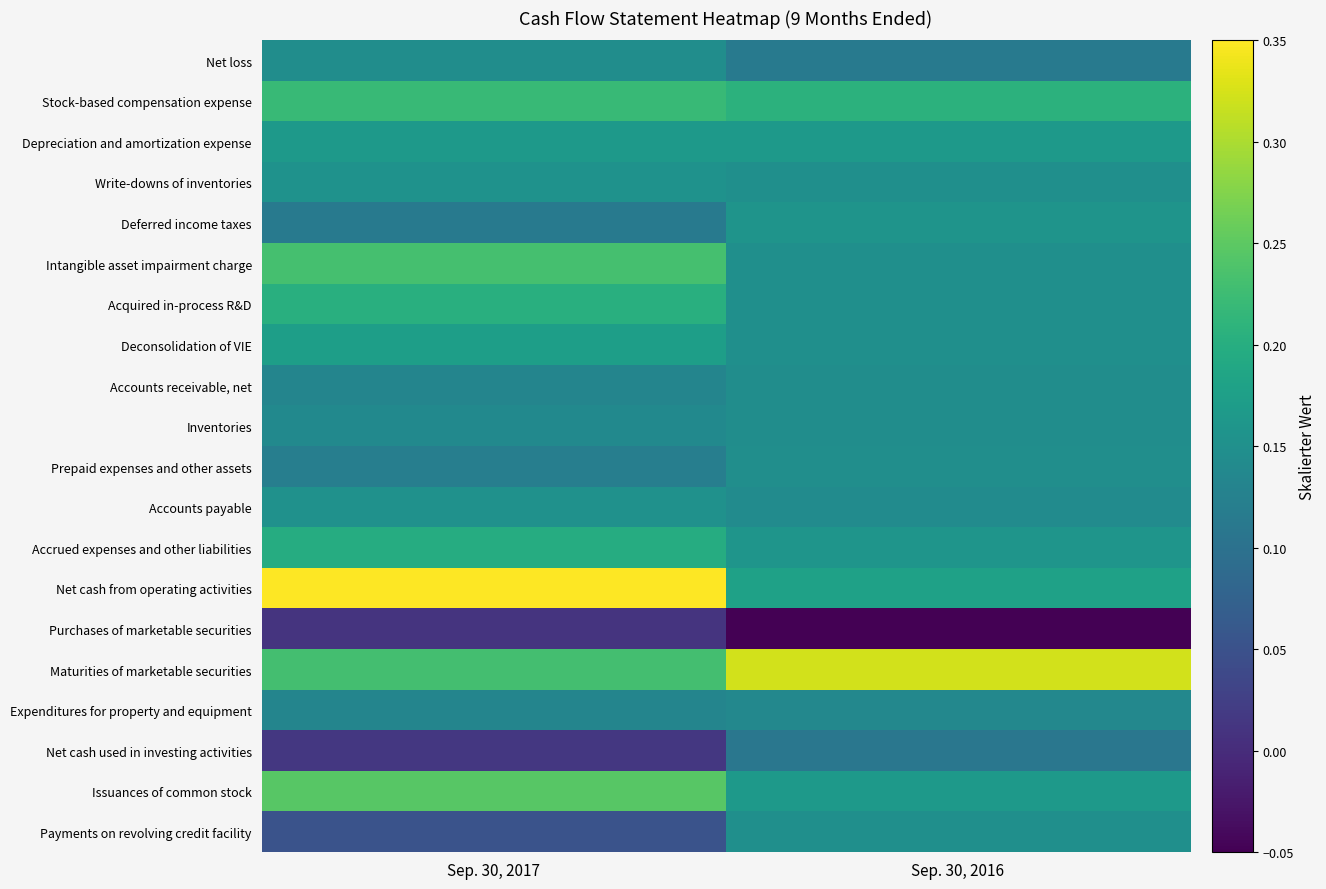

Reading right to left, extract all data points from this chart.

Net loss: Sep. 30, 2016=0.1	Sep. 30, 2017=0.1
Stock-based compensation expense: Sep. 30, 2016=0.2	Sep. 30, 2017=0.2
Depreciation and amortization expense: Sep. 30, 2016=0.2	Sep. 30, 2017=0.2
Write-downs of inventories: Sep. 30, 2016=0.1	Sep. 30, 2017=0.2
Deferred income taxes: Sep. 30, 2016=0.2	Sep. 30, 2017=0.1
Intangible asset impairment charge: Sep. 30, 2016=0.1	Sep. 30, 2017=0.2
Acquired in-process R&D: Sep. 30, 2016=0.1	Sep. 30, 2017=0.2
Deconsolidation of VIE: Sep. 30, 2016=0.1	Sep. 30, 2017=0.2
Accounts receivable, net: Sep. 30, 2016=0.1	Sep. 30, 2017=0.1
Inventories: Sep. 30, 2016=0.1	Sep. 30, 2017=0.1
Prepaid expenses and other assets: Sep. 30, 2016=0.1	Sep. 30, 2017=0.1
Accounts payable: Sep. 30, 2016=0.1	Sep. 30, 2017=0.2
Accrued expenses and other liabilities: Sep. 30, 2016=0.2	Sep. 30, 2017=0.2
Net cash from operating activities: Sep. 30, 2016=0.2	Sep. 30, 2017=0.4
Purchases of marketable securities: Sep. 30, 2016=-0.1	Sep. 30, 2017=0.0
Maturities of marketable securities: Sep. 30, 2016=0.3	Sep. 30, 2017=0.2
Expenditures for property and equipment: Sep. 30, 2016=0.1	Sep. 30, 2017=0.1
Net cash used in investing activities: Sep. 30, 2016=0.1	Sep. 30, 2017=0.0
Issuances of common stock: Sep. 30, 2016=0.2	Sep. 30, 2017=0.2
Payments on revolving credit facility: Sep. 30, 2016=0.1	Sep. 30, 2017=0.1